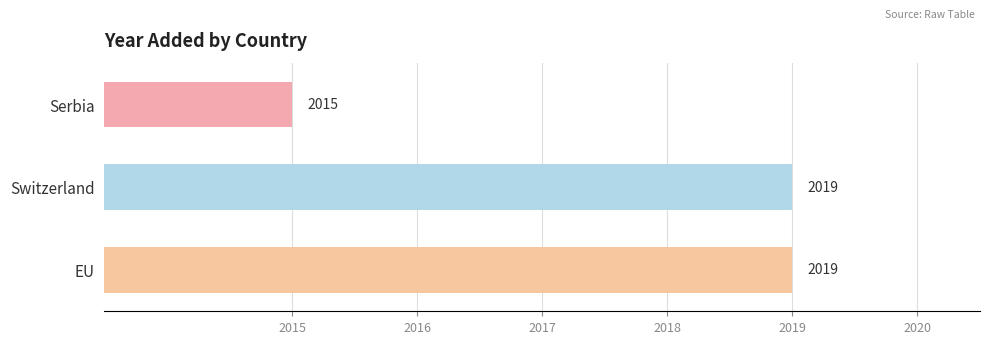

What is the change in value from Serbia to Switzerland?

+4